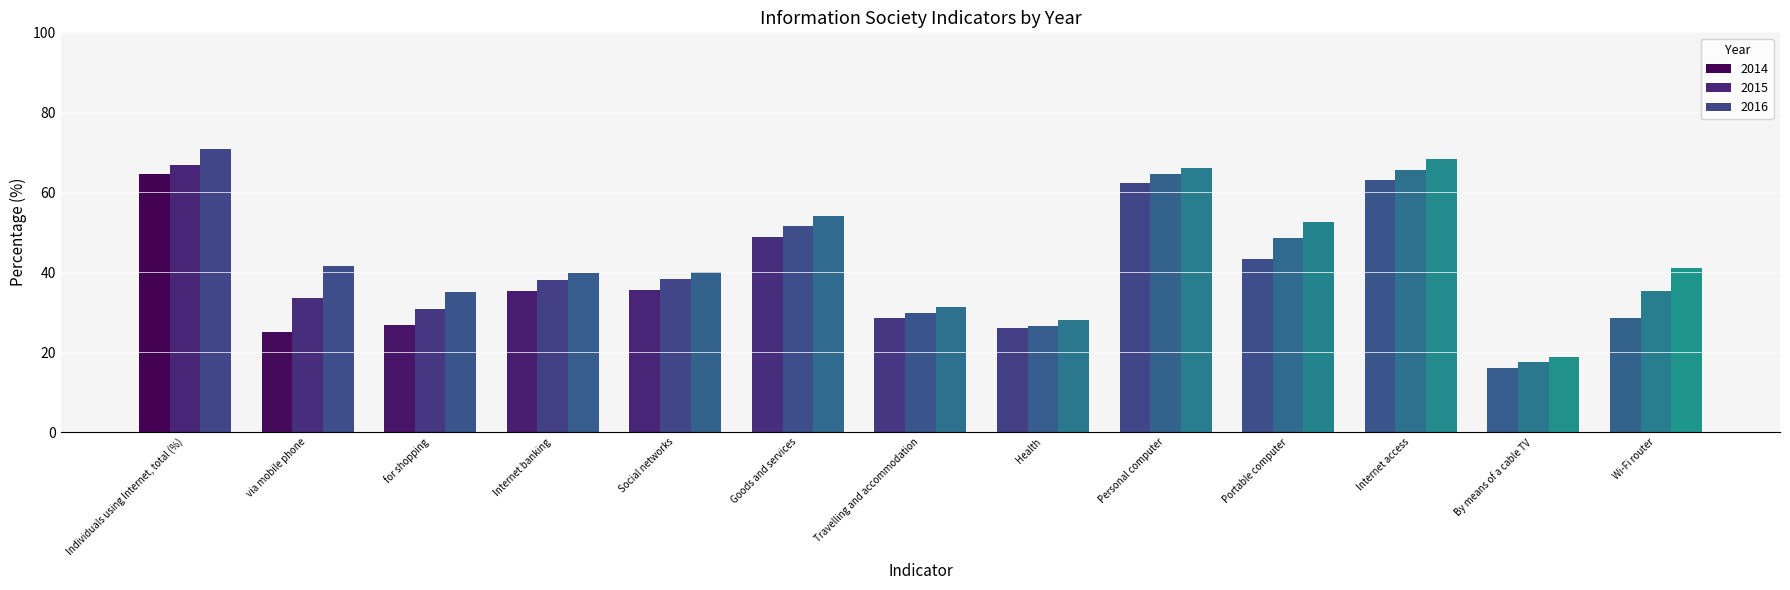

How many values in the 2015 series are below 38?

6